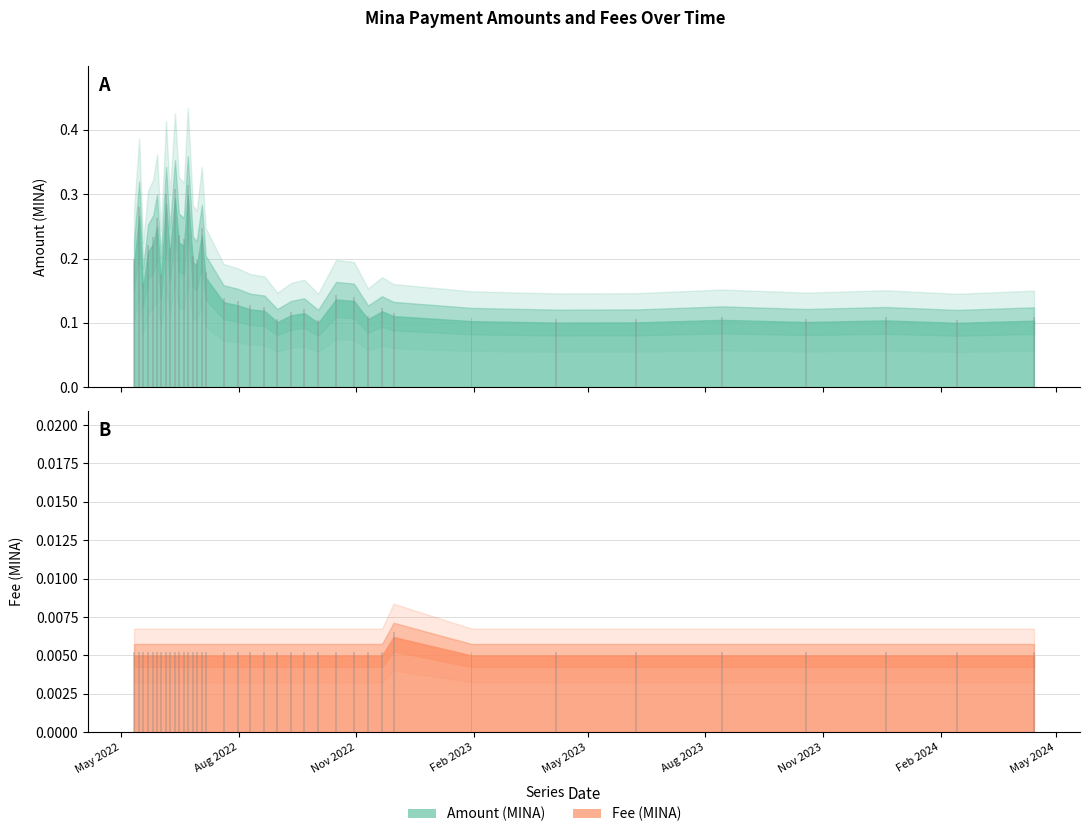

What is the lowest value of the Amount series?

0.1